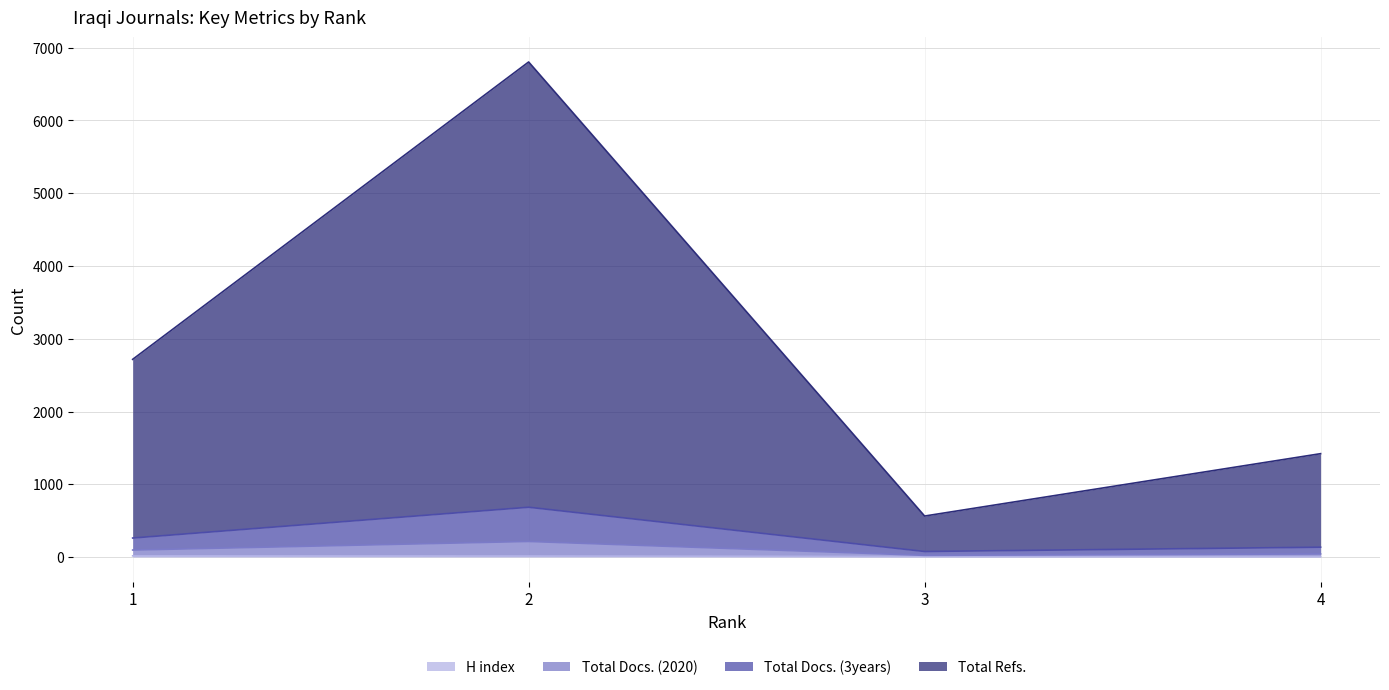

Between 2 and 3, which is larger?

2